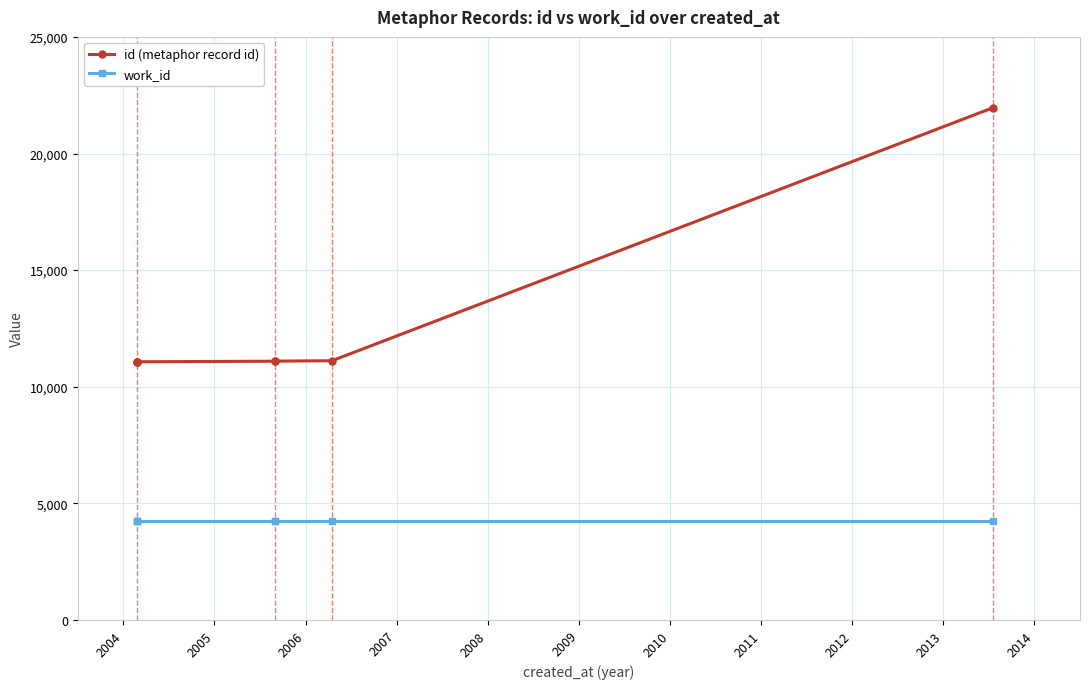

What is the value of the id (metaphor record id) point at the 7th from the left?

21971